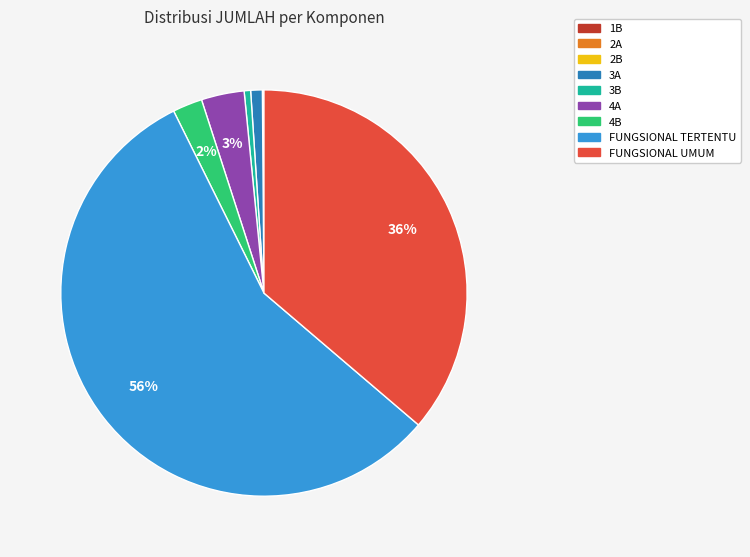

Which slice represents more than half of the pie?

FUNGSIONAL TERTENTU